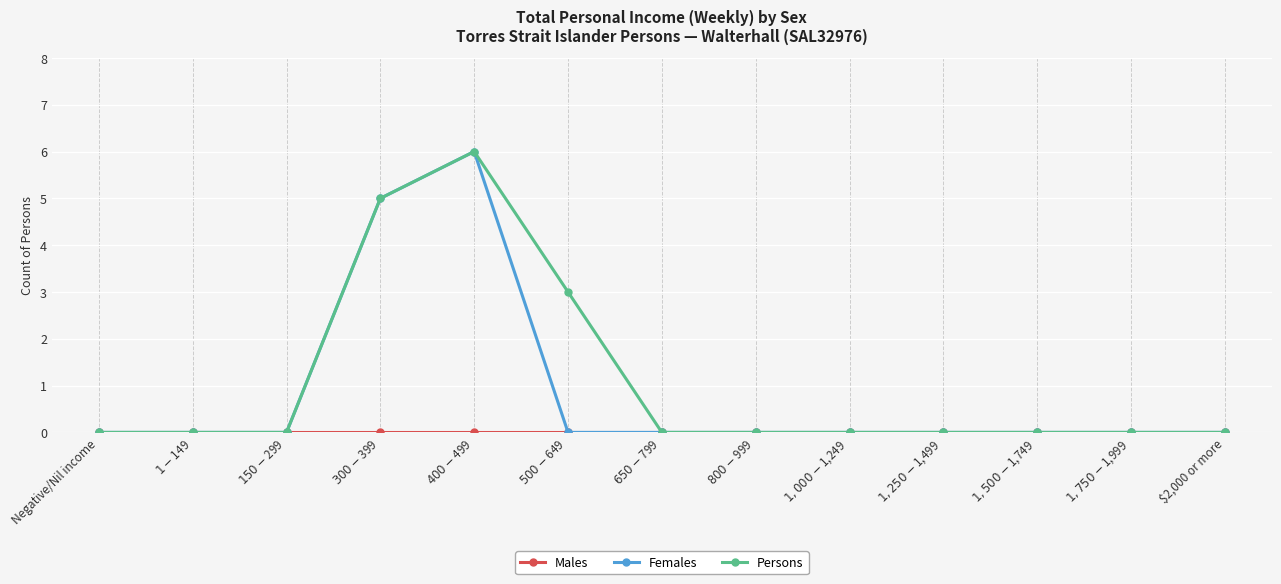

Which series has the largest total across all categories?

Persons